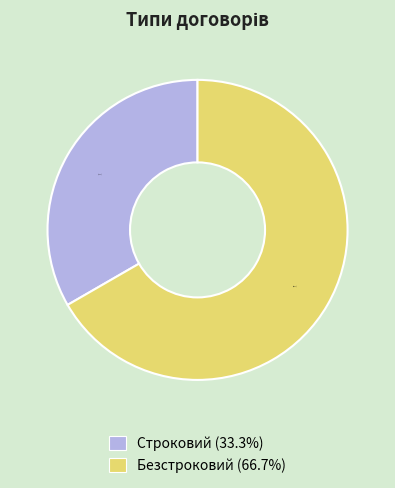

The Безстроковий slice represents 67% of the pie. True or false?

True